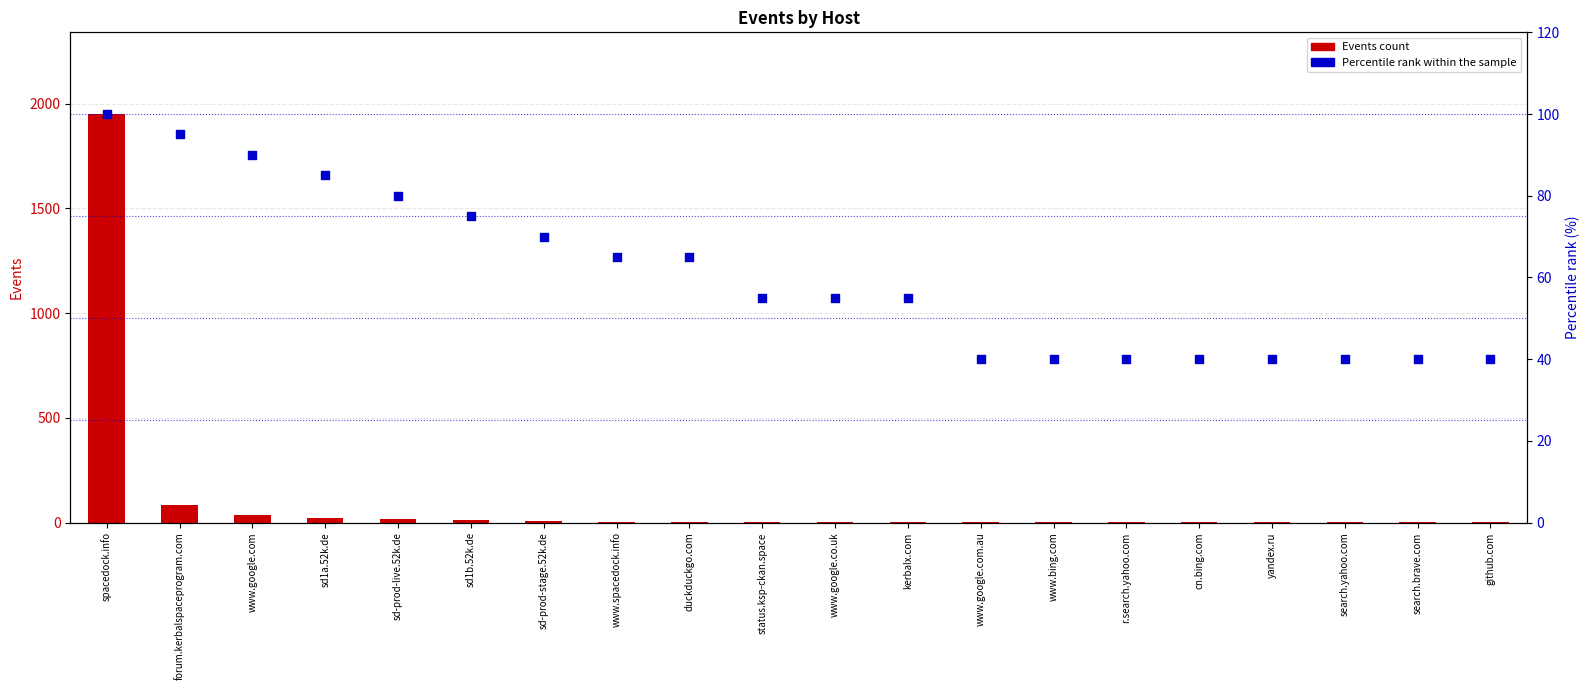

At how many categories does at least one series exceed 1729?

1